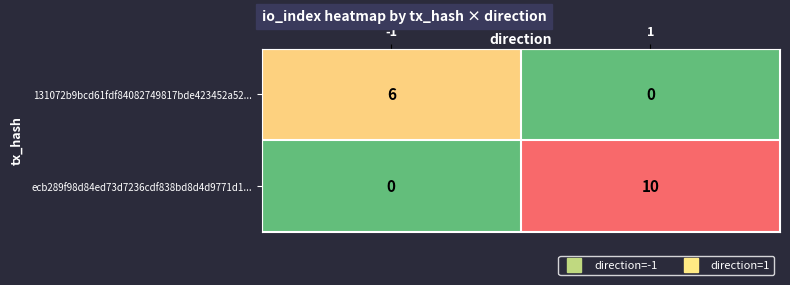

What is the sum of all ecb289f98d84ed73d7236cdf838bd8d4d9771d1... values?

10